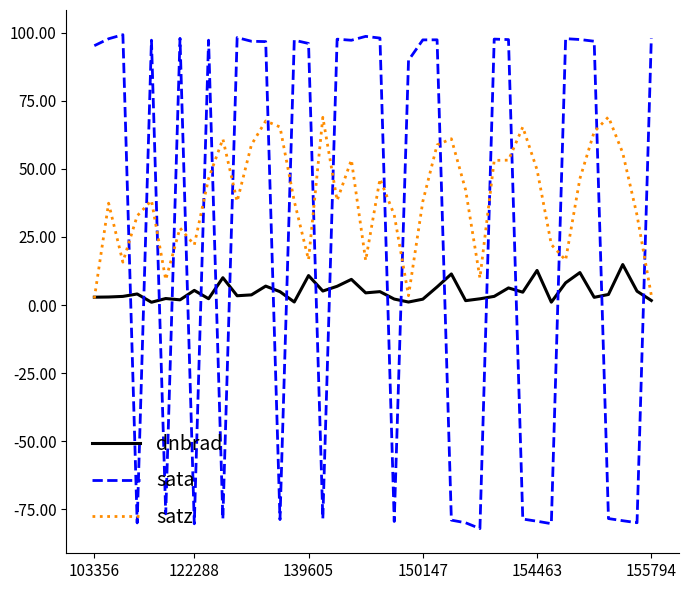

True or false: sata and satz intersect in this chart.

True